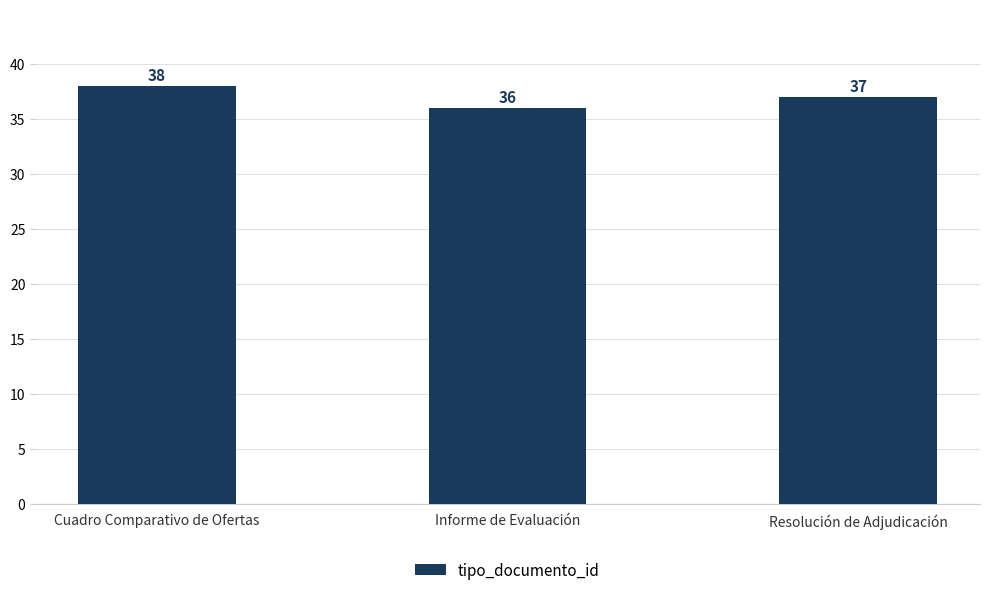

Between Informe de Evaluación and Resolución de Adjudicación, which is larger?

Resolución de Adjudicación